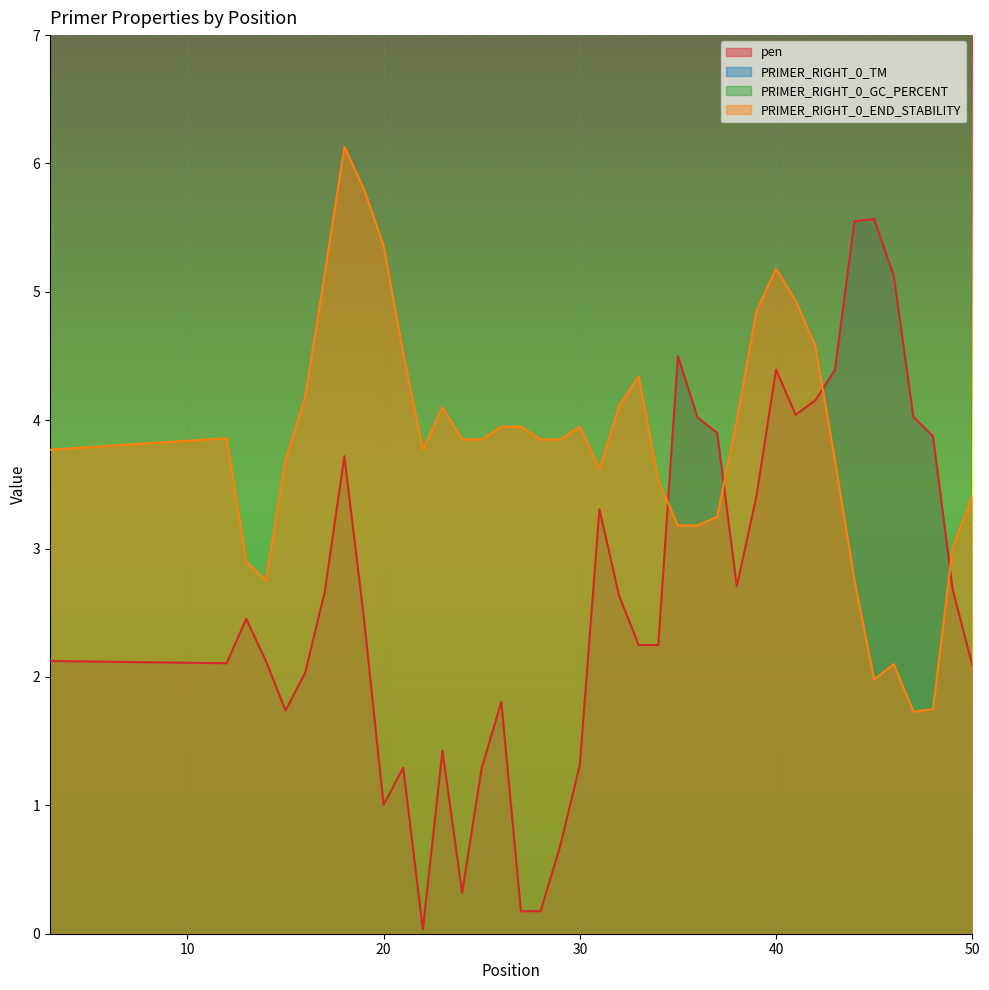

Reading left to right, extract all data points from this chart.

pen: 3=2.1	12=2.1	13=2.5	14=2.1	15=1.7	16=2.0	17=2.7	18=3.7	19=2.5	20=1.0	21=1.3	22=0.0	23=1.4	24=0.3	25=1.3	26=1.8	27=0.2	28=0.2	29=0.7	30=1.3	31=3.3	32=2.6	33=2.2	34=2.2	35=4.5	36=4.0	37=3.9	38=2.7	39=3.4	40=4.4	41=4.0	42=4.2	43=4.4	44=5.6	45=5.6	46=5.1	47=4.0	48=3.9	49=2.7	50=2.1
PRIMER_RIGHT_0_TM: 3=60.1	12=61.1	13=61.5	14=60.1	15=60.7	16=61.0	17=60.7	18=61.7	19=62.5	20=60.0	21=61.3	22=60.0	23=58.6	24=60.3	25=59.7	26=60.8	27=59.8	28=59.8	29=60.7	30=58.7	31=60.3	32=59.4	33=58.8	34=58.8	35=58.5	36=60.0	37=59.1	38=59.3	39=57.6	40=59.6	41=60.0	42=59.8	43=59.6	44=58.4	45=57.4	46=58.9	47=60.0	48=59.1	49=59.3	50=60.1
PRIMER_RIGHT_0_GC_PERCENT: 3=66.7	12=63.2	13=63.2	14=61.1	15=57.9	16=57.9	17=61.1	18=66.7	19=60.0	20=57.9	21=60.0	22=55.0	23=55.0	24=55.0	25=57.9	26=63.2	27=55.0	28=55.0	29=55.0	30=55.0	31=52.2	32=50.0	33=52.4	34=52.4	35=47.8	36=45.8	37=43.5	38=45.5	39=47.6	40=45.8	41=41.7	42=45.8	43=45.8	44=41.7	45=39.1	46=41.7	47=45.8	48=43.5	49=45.5	50=45.5
PRIMER_RIGHT_0_END_STABILITY: 3=3.8	12=3.9	13=2.9	14=2.8	15=3.7	16=4.2	17=5.1	18=6.1	19=5.8	20=5.4	21=4.5	22=3.8	23=4.1	24=3.9	25=3.9	26=4.0	27=4.0	28=3.9	29=3.9	30=4.0	31=3.6	32=4.1	33=4.3	34=3.5	35=3.2	36=3.2	37=3.2	38=4.0	39=4.8	40=5.2	41=4.9	42=4.6	43=3.7	44=2.8	45=2.0	46=2.1	47=1.7	48=1.8	49=3.0	50=3.4